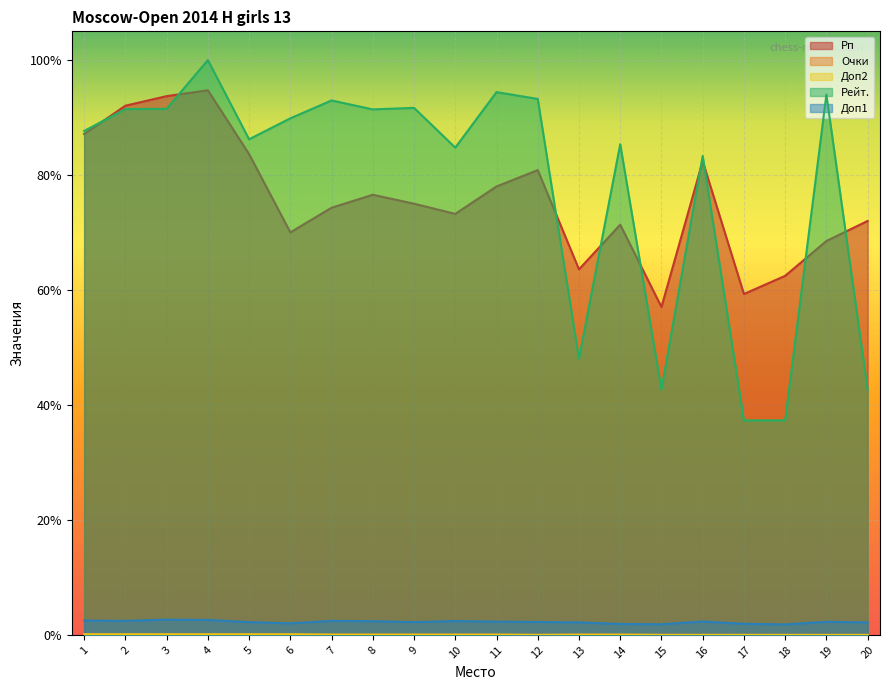

Which category has the highest value across all series?

4